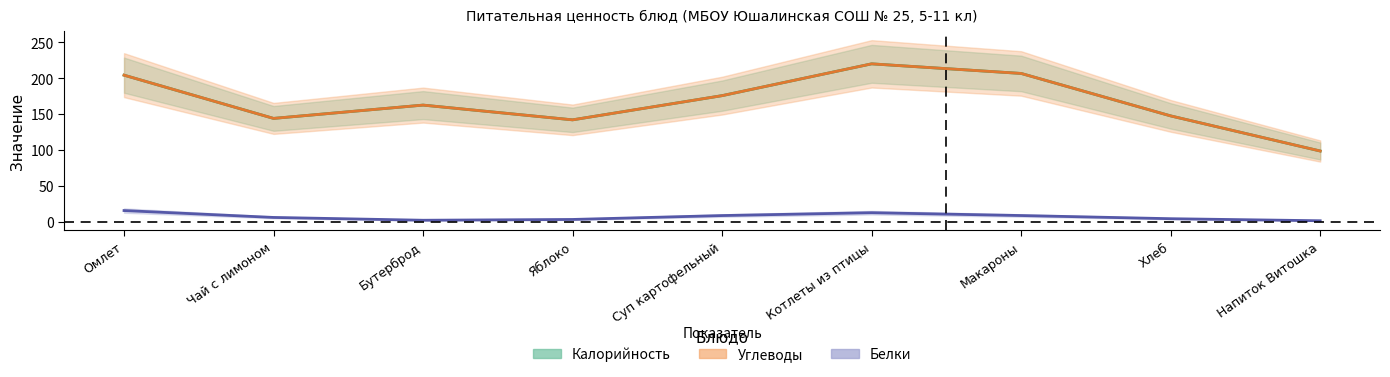

List the labels in order of Углеводы value, largest first.

Котлеты из птицы, Макароны, Омлет, Суп картофельный, Бутерброд, Хлеб, Чай с лимоном, Яблоко, Напиток Витошка